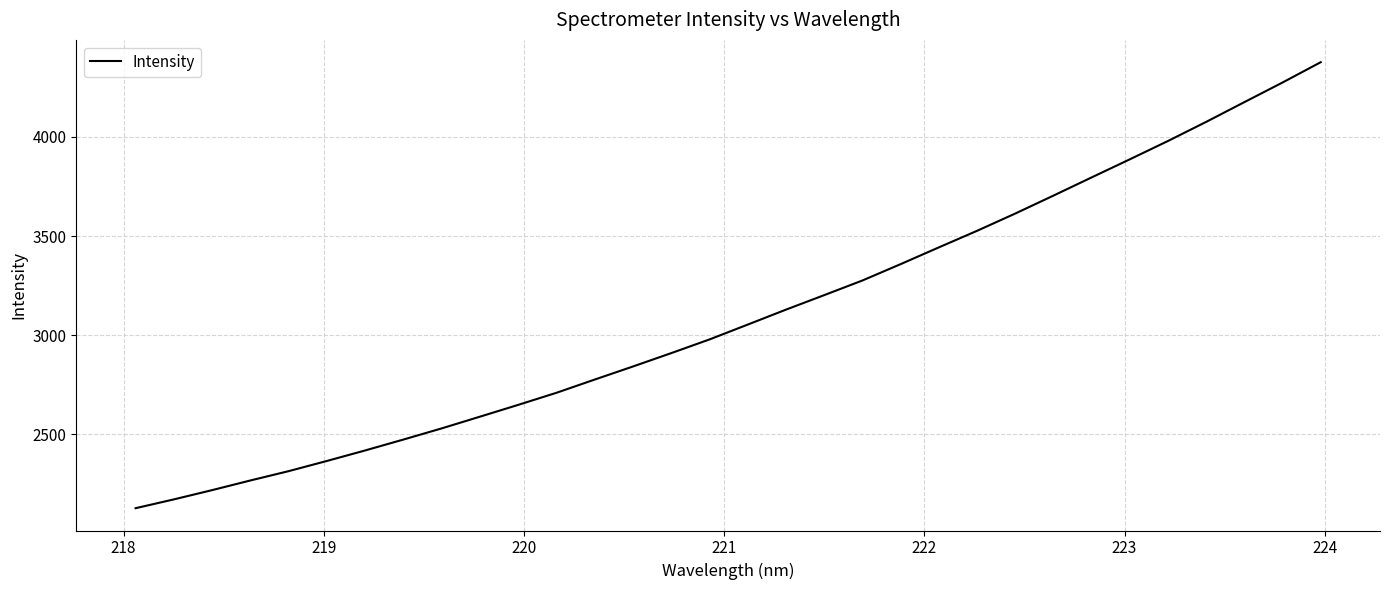

What is the difference between the maximum and minimum values?

2249.6